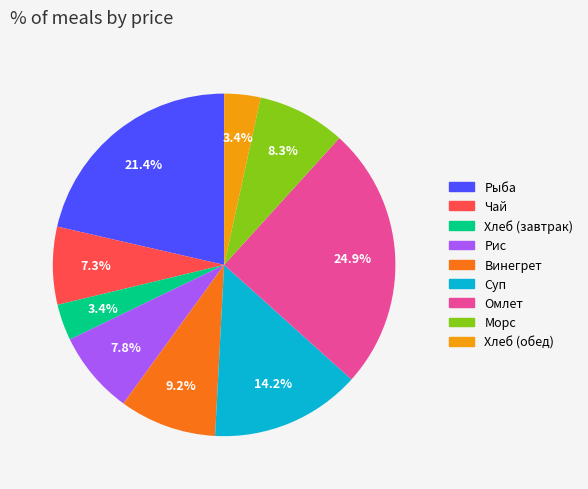

Is there a majority slice in this chart?

No